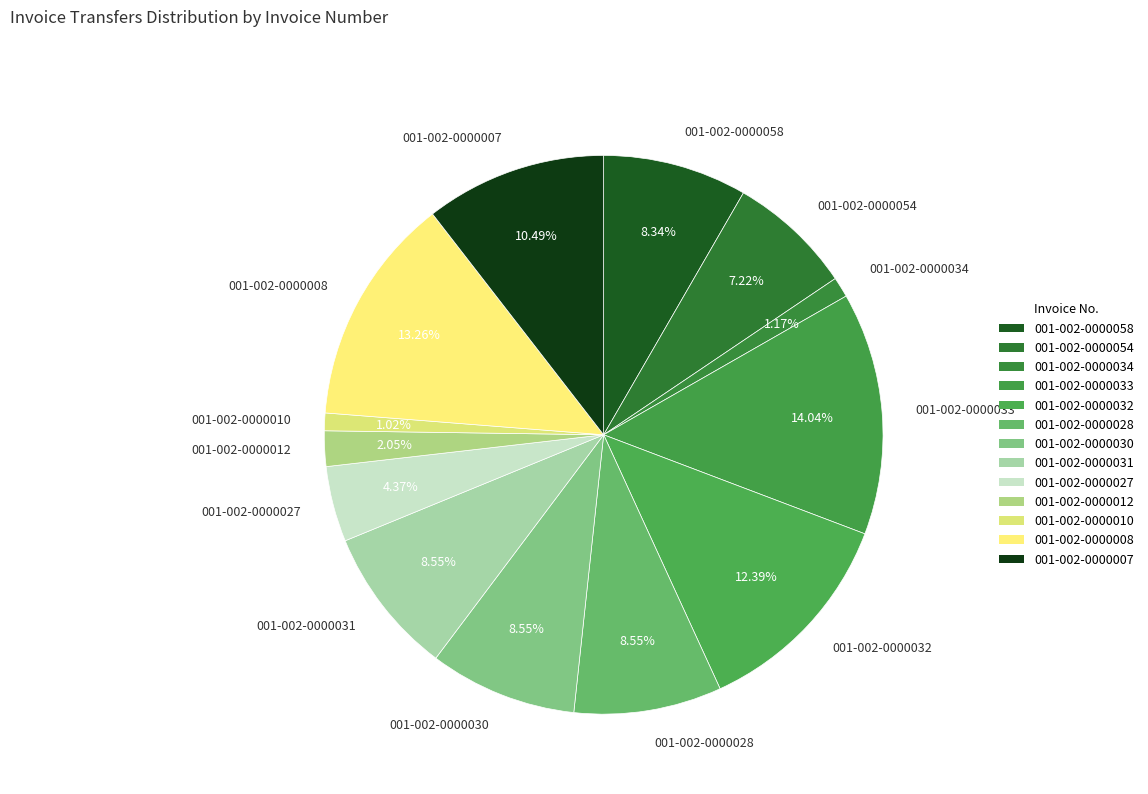

To the nearest percent, what is the average slice percentage?

8%